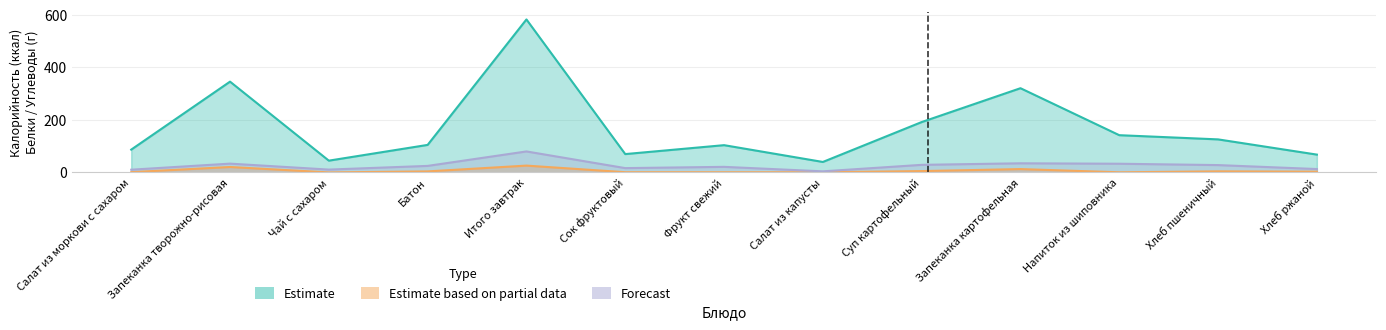

True or false: Estimate based on partial data and Estimate intersect in this chart.

False